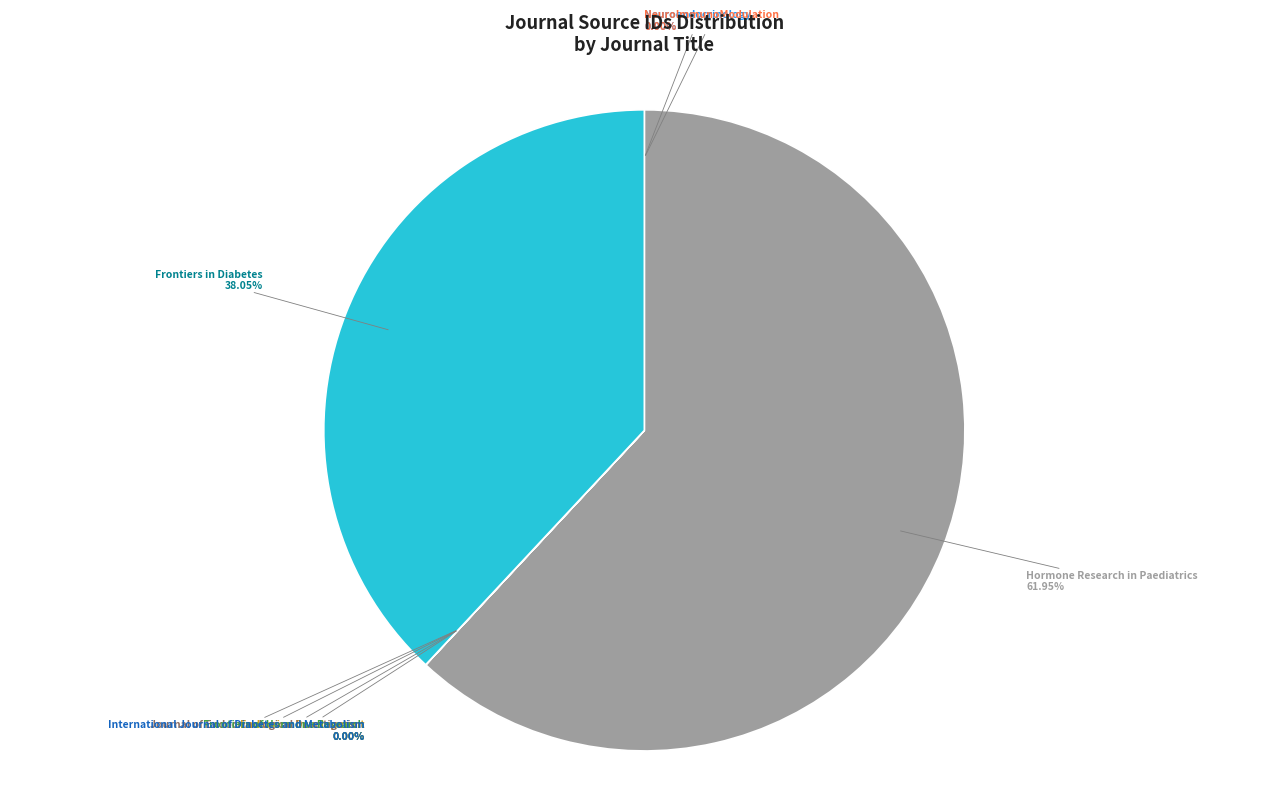

To the nearest percent, what portion does Hormone Research in Paediatrics represent?

62%